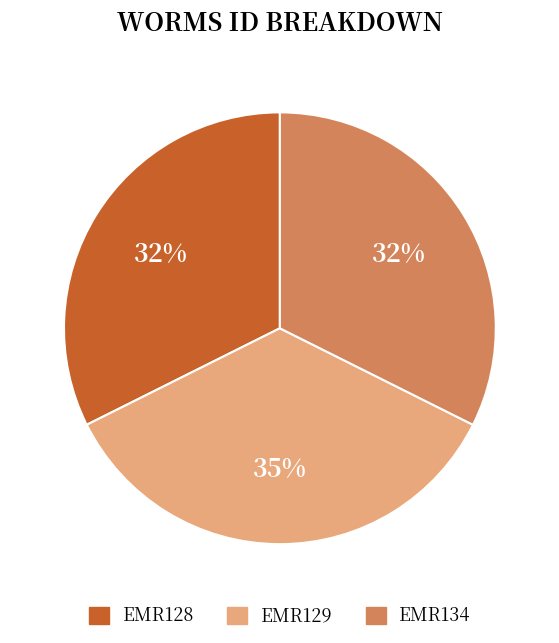

To the nearest percent, what percentage of the pie is EMR128?

32%